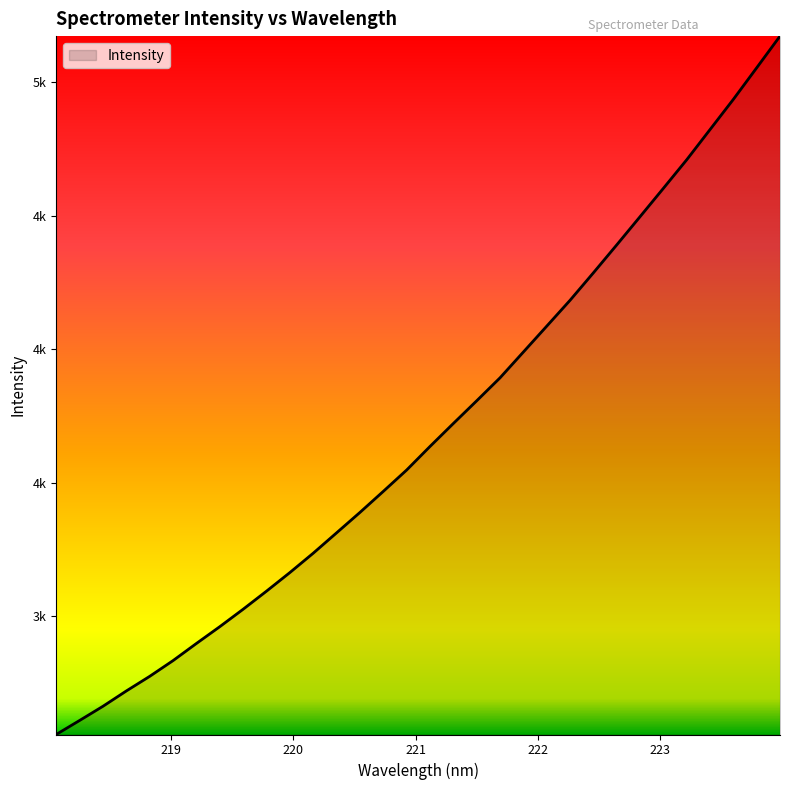

Does the chart have visible grid lines?

No